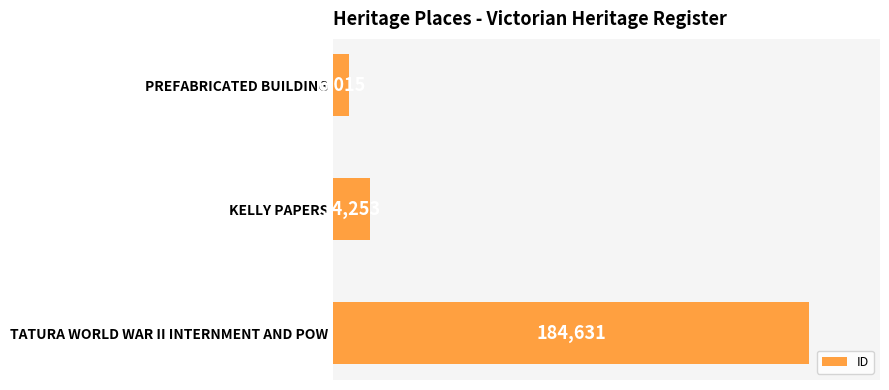

Reading bottom to top, transcribe all the data shown in this chart.

TATURA WORLD WAR II INTERNMENT AND POW=184631	KELLY PAPERS=14253	PREFABRICATED BUILDING=6015